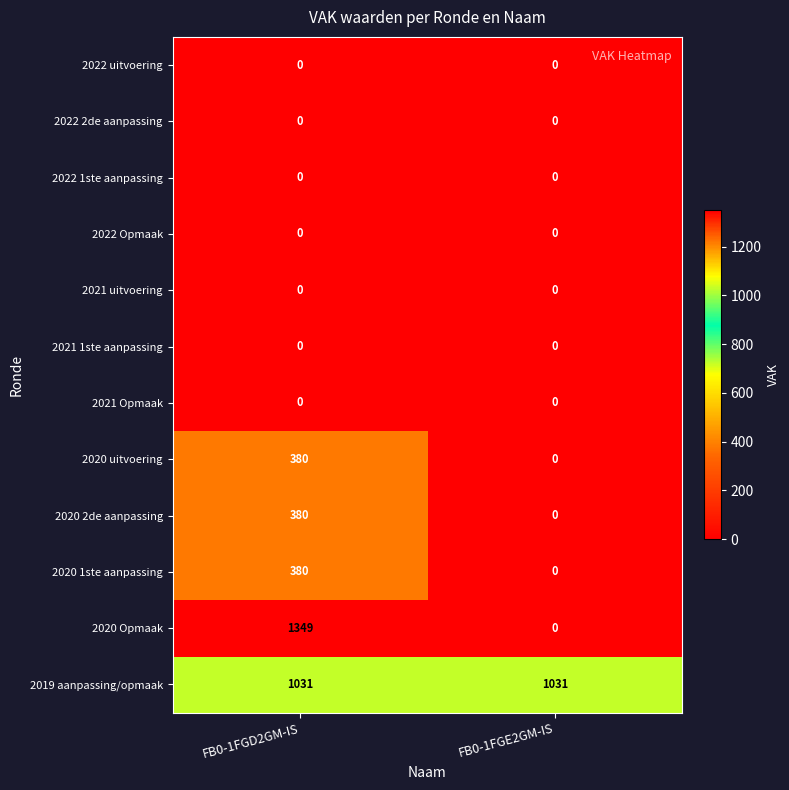

Which series has the largest range (max minus min)?

2020 Opmaak